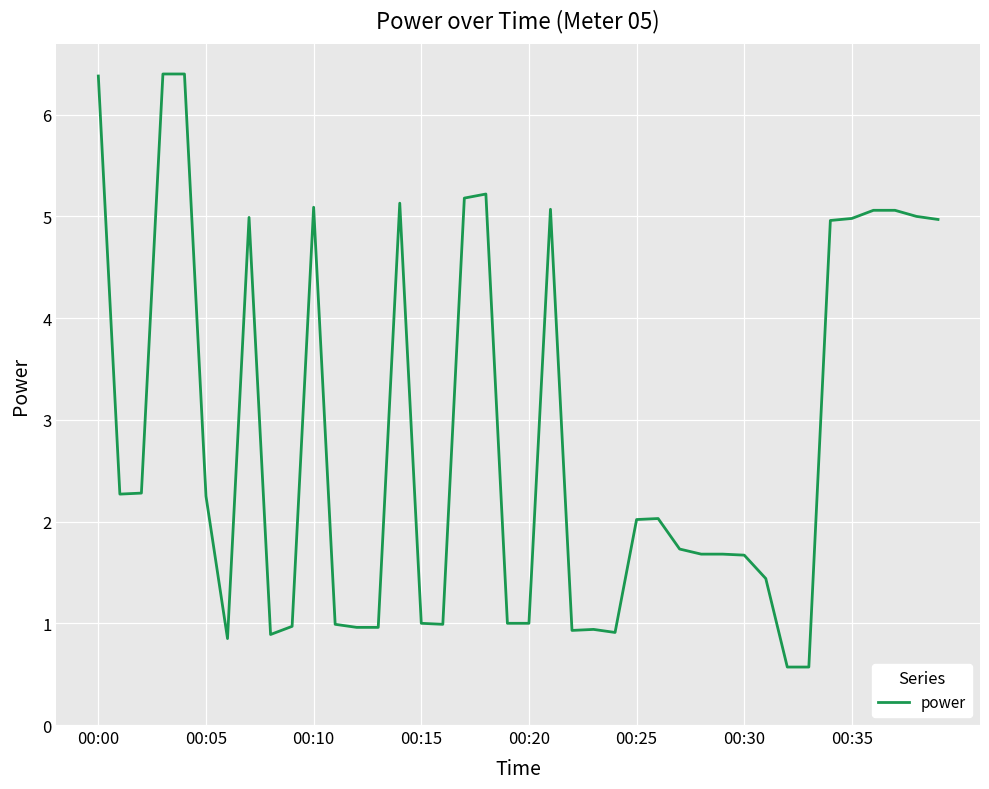

Count the number of values greater than 2.

20